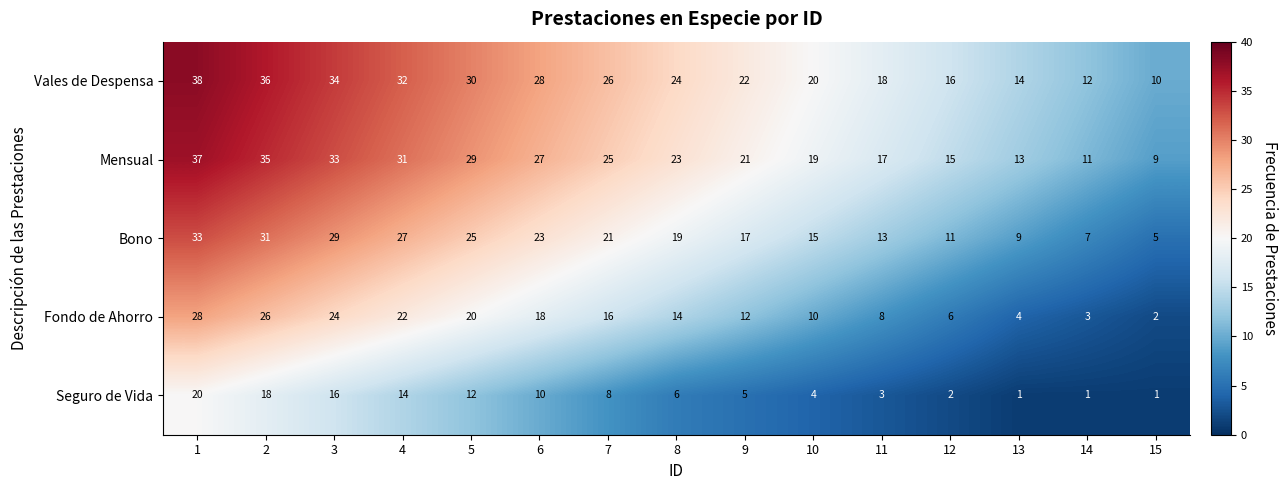

Which series has the largest total across all categories?

Vales de Despensa